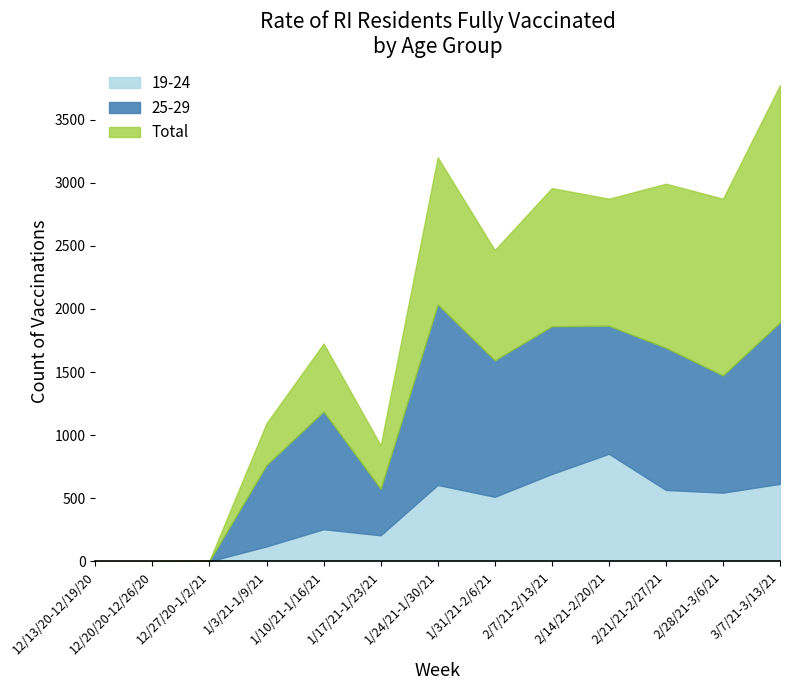

At how many categories does at least one series exceed 1731?

4